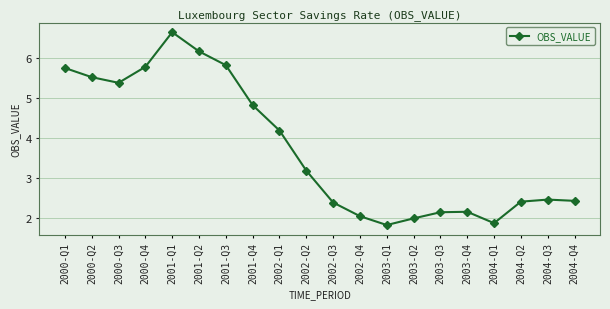

Reading left to right, what are all the values shown in this chart?

5.8	5.5	5.4	5.8	6.7	6.2	5.8	4.8	4.2	3.2	2.4	2.0	1.8	2.0	2.1	2.1	1.9	2.4	2.5	2.4